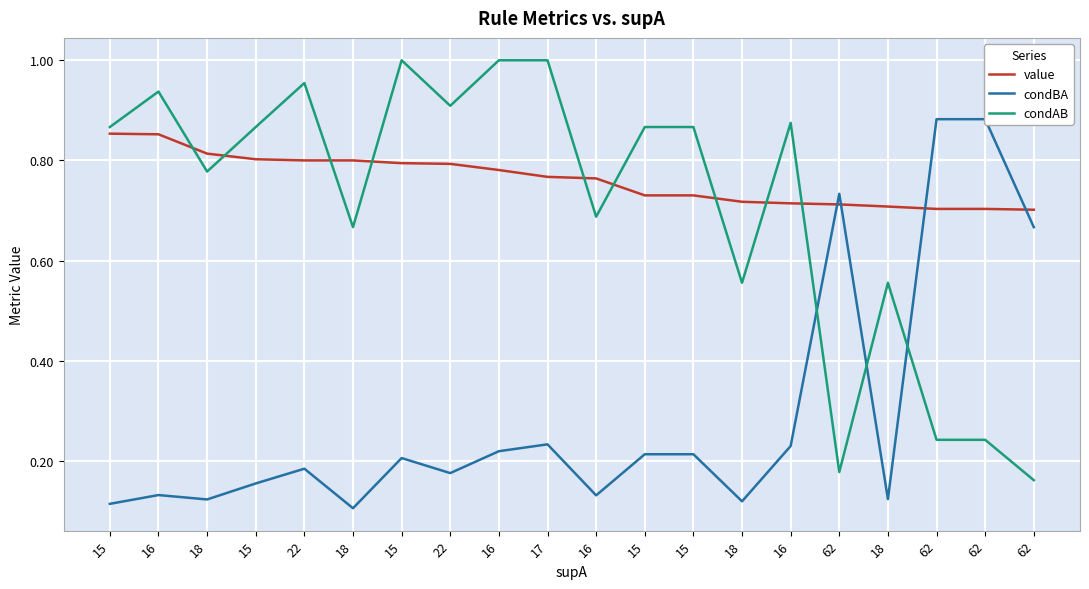

How many lines are shown in the chart?

3